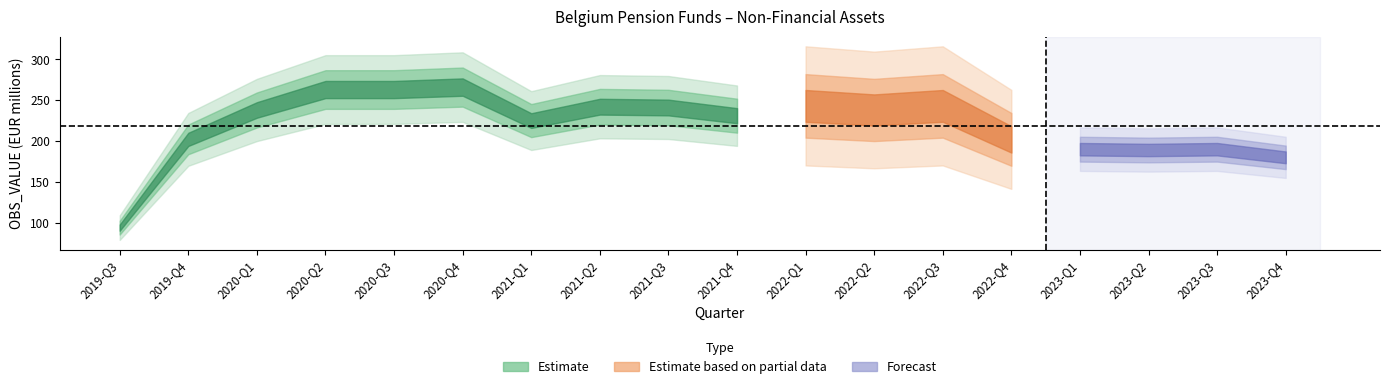

Reading right to left, extract all data points from this chart.

180	190	189	190	202	243	238	243	231	241	242	225	266	263	263	238	202	94